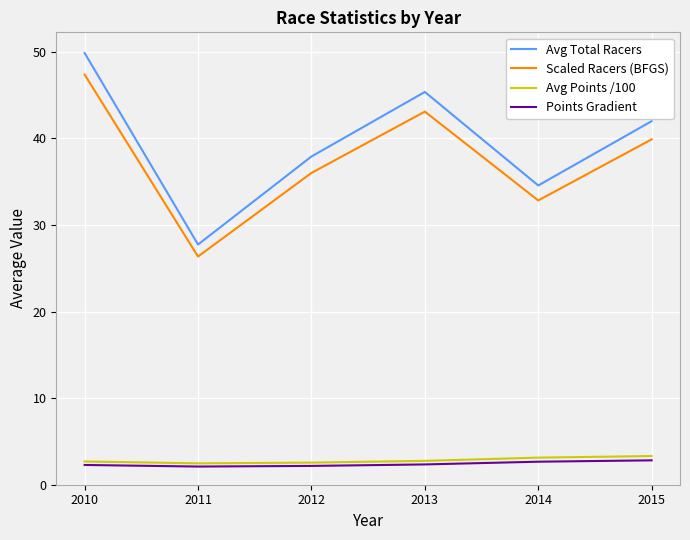

List the series in order of their peak value, highest first.

Avg Total Racers, Scaled Racers (BFGS), Avg Points /100, Points Gradient